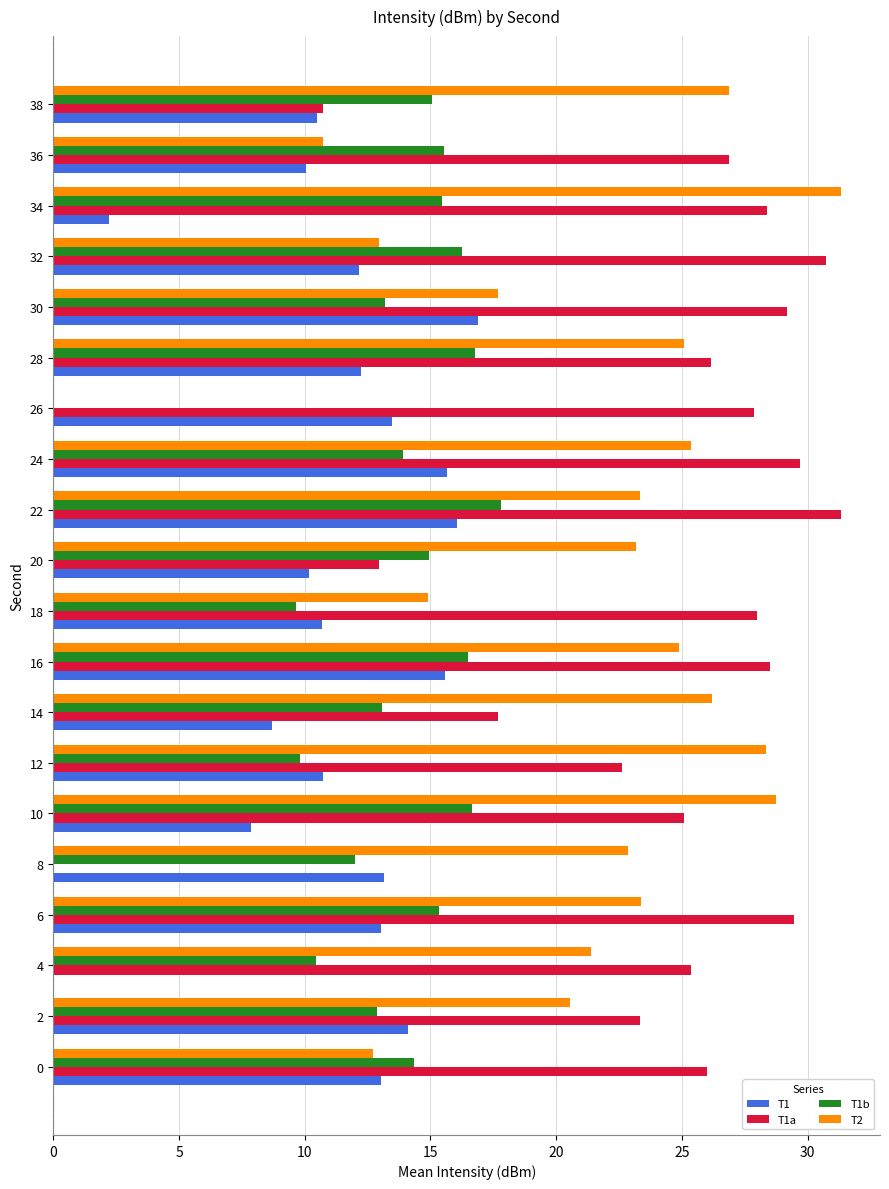

Which series changed the most between 10 and 24?

T1